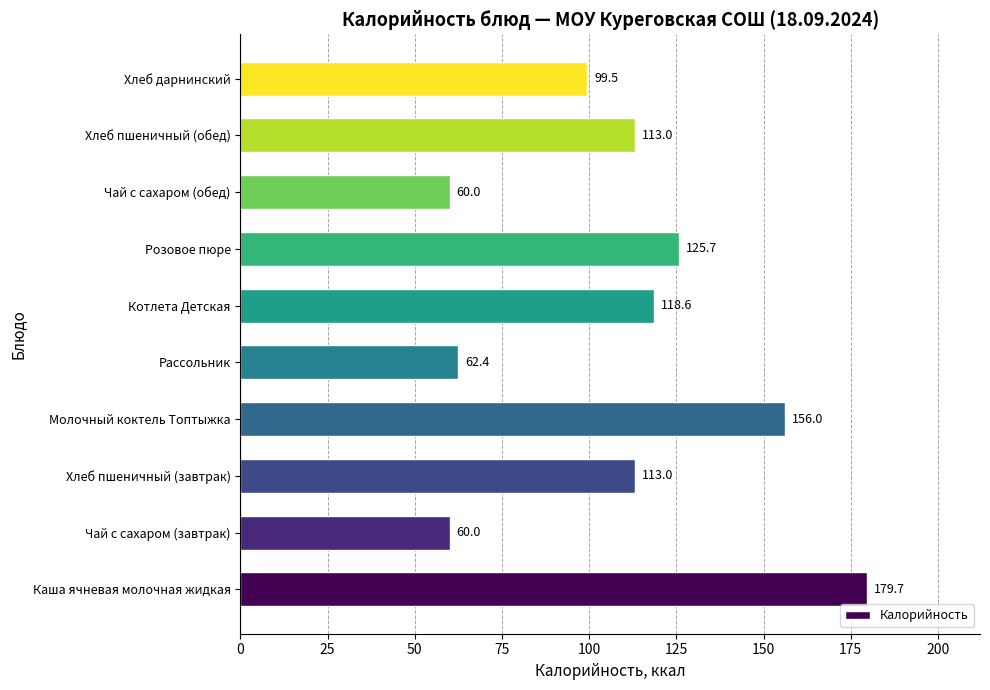

How many distinct data groups are displayed?

1